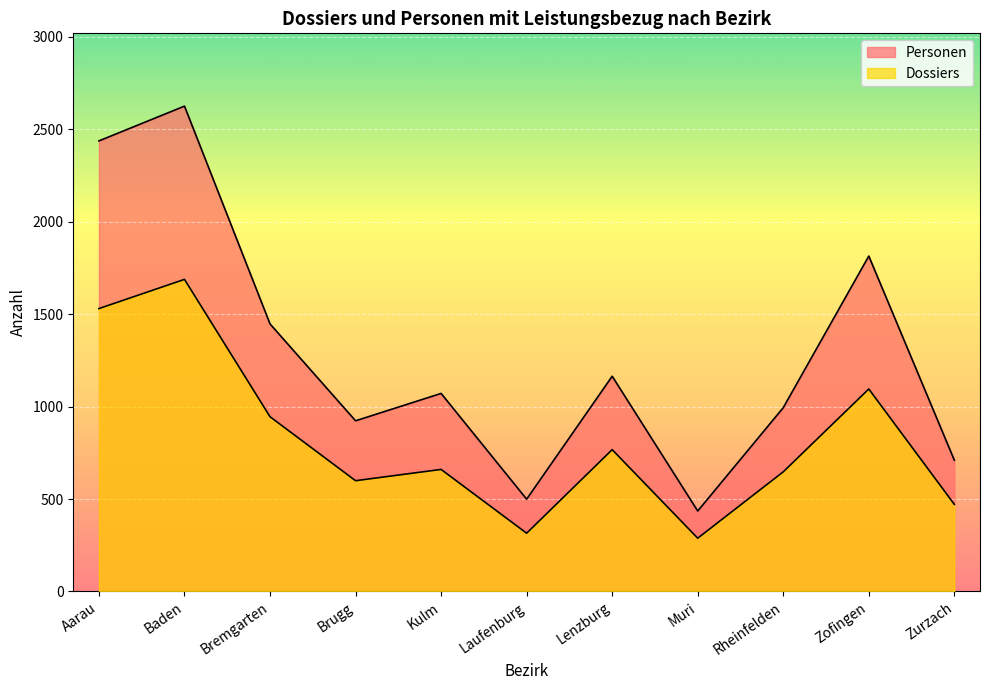

At which category does Personen reach its first local valley?

Brugg